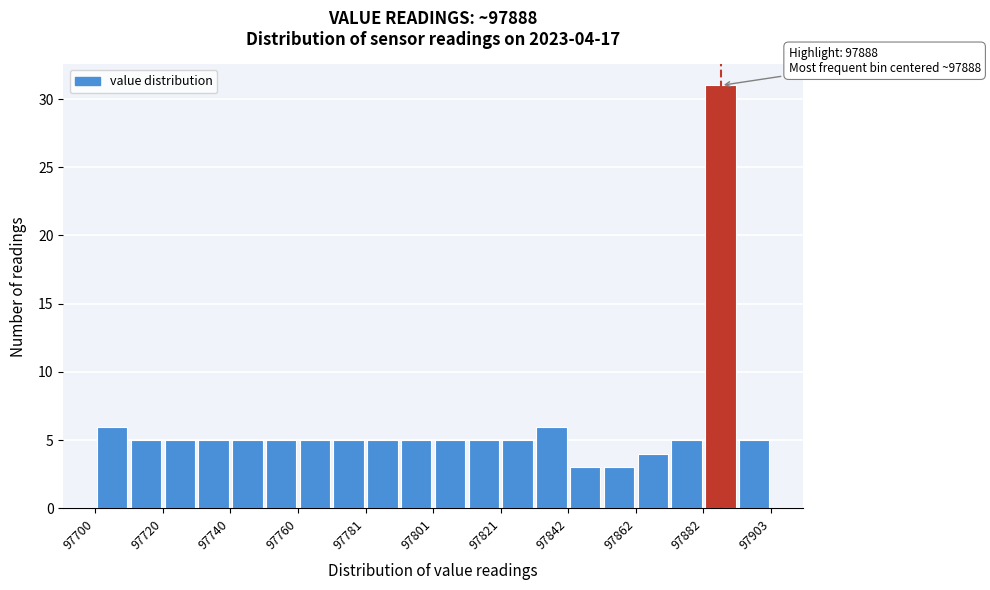

Read against the x-axis, roughly where is the centre of the tallest bar?

97890